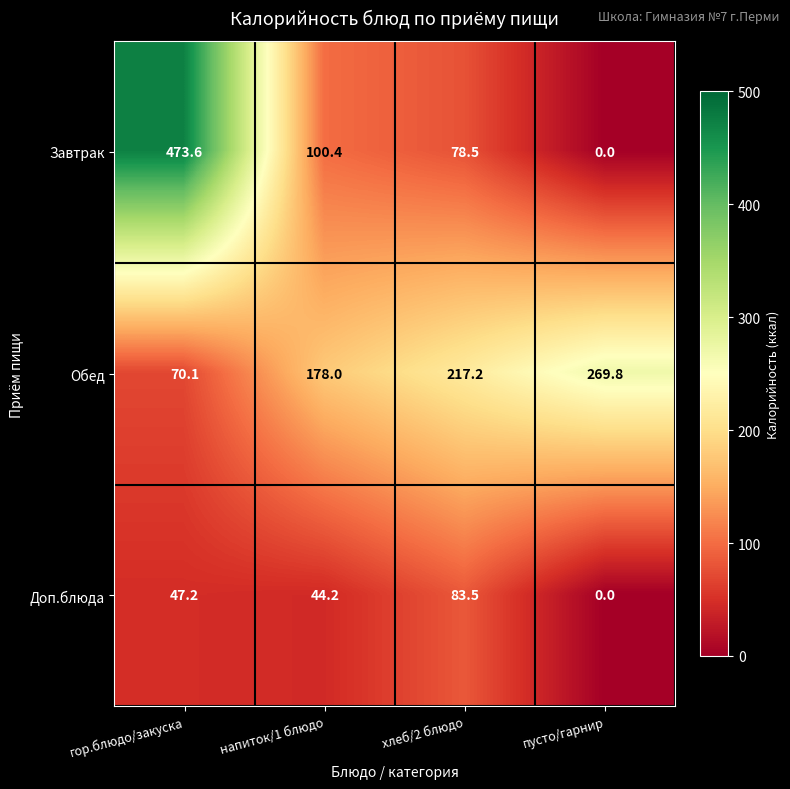

Rank the series by their maximum value, from lowest to highest.

Доп.блюда, Обед, Завтрак